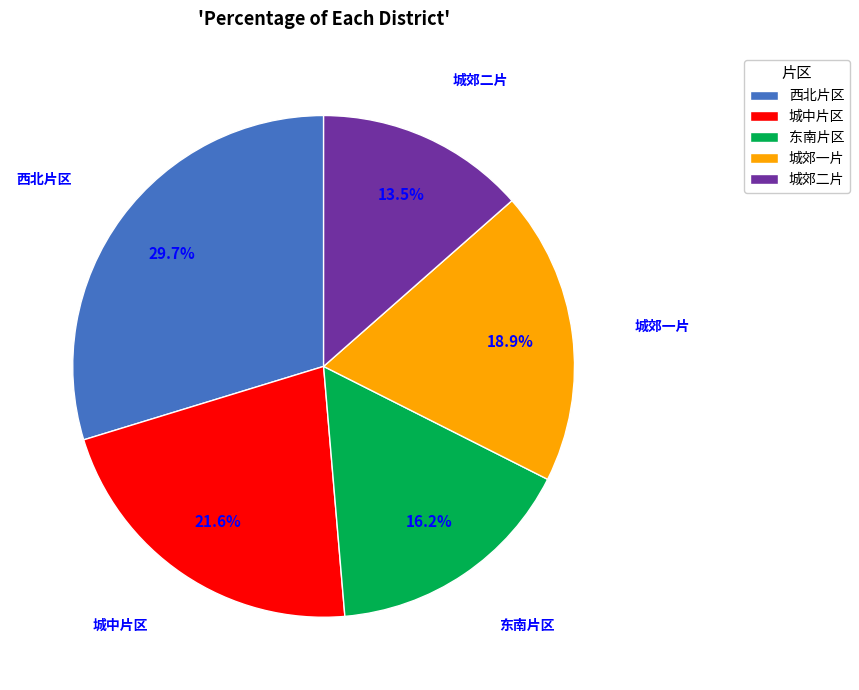

To the nearest percent, what is the difference between the largest and smallest slice percentages?

16%